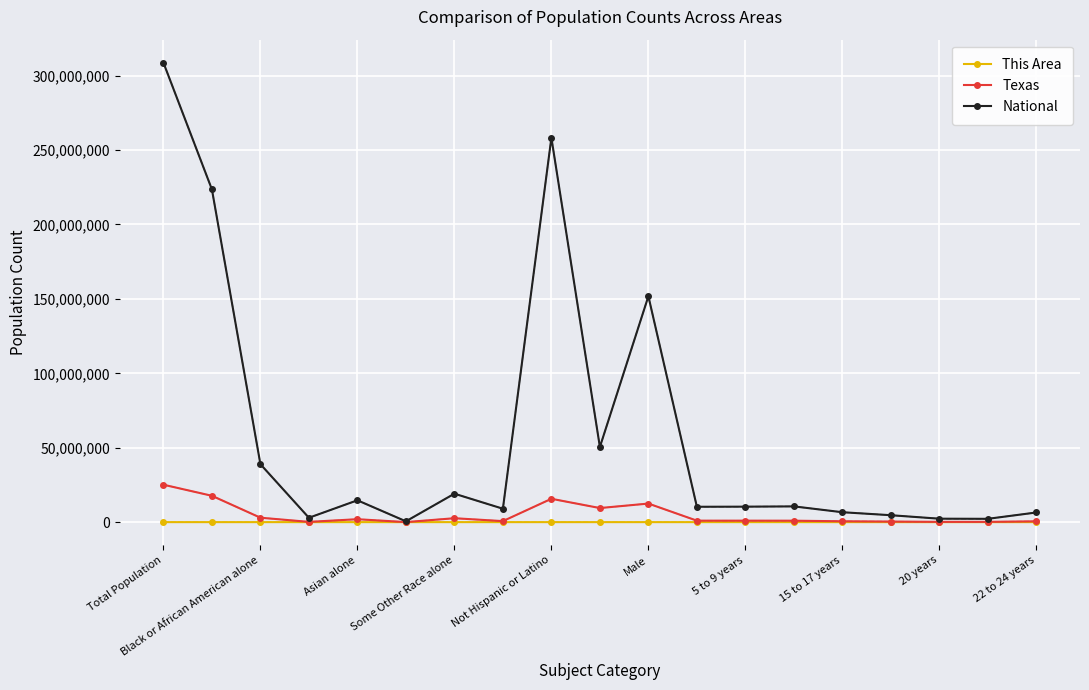

True or false: National has more than 1 interior local peaks.

True